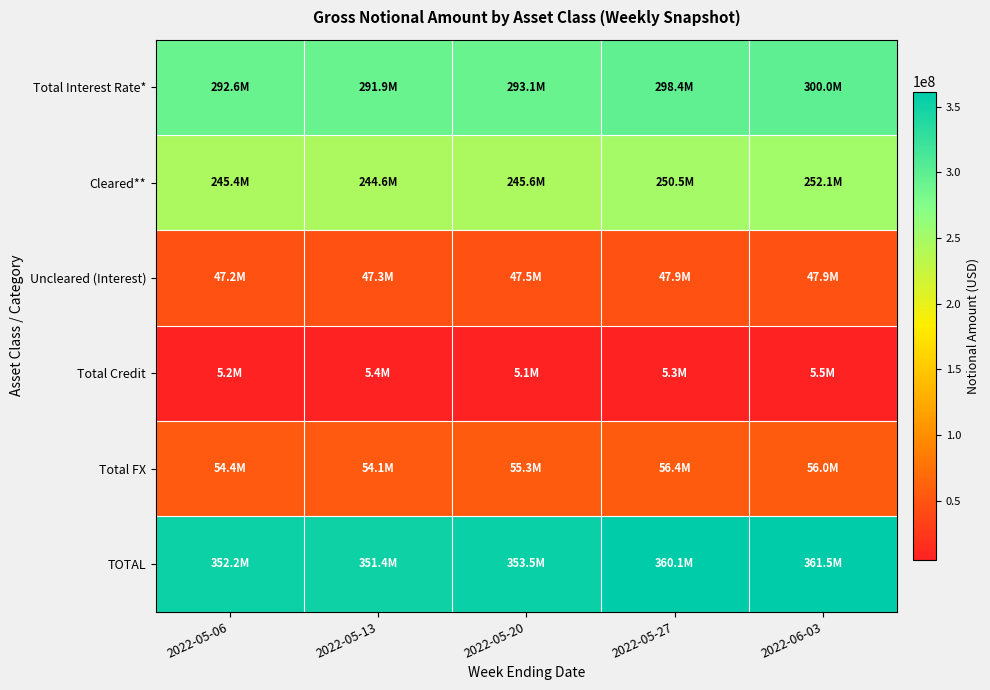

Reading right to left, what are all the values shown in this chart?

Total Interest Rate*: 2022-06-03=299996284	2022-05-27=298447881	2022-05-20=293075885	2022-05-13=291907538	2022-05-06=292641539
Cleared**: 2022-06-03=252107910	2022-05-27=250523167	2022-05-20=245616253	2022-05-13=244649740	2022-05-06=245418445
Uncleared (Interest): 2022-06-03=47888374	2022-05-27=47924713	2022-05-20=47459632	2022-05-13=47257798	2022-05-06=47223094
Total Credit: 2022-06-03=5491499	2022-05-27=5281074	2022-05-20=5149756	2022-05-13=5408598	2022-05-06=5212585
Total FX: 2022-06-03=56007246	2022-05-27=56413298	2022-05-20=55277643	2022-05-13=54133306	2022-05-06=54351114
TOTAL: 2022-06-03=361495028	2022-05-27=360142252	2022-05-20=353503284	2022-05-13=351449443	2022-05-06=352205239